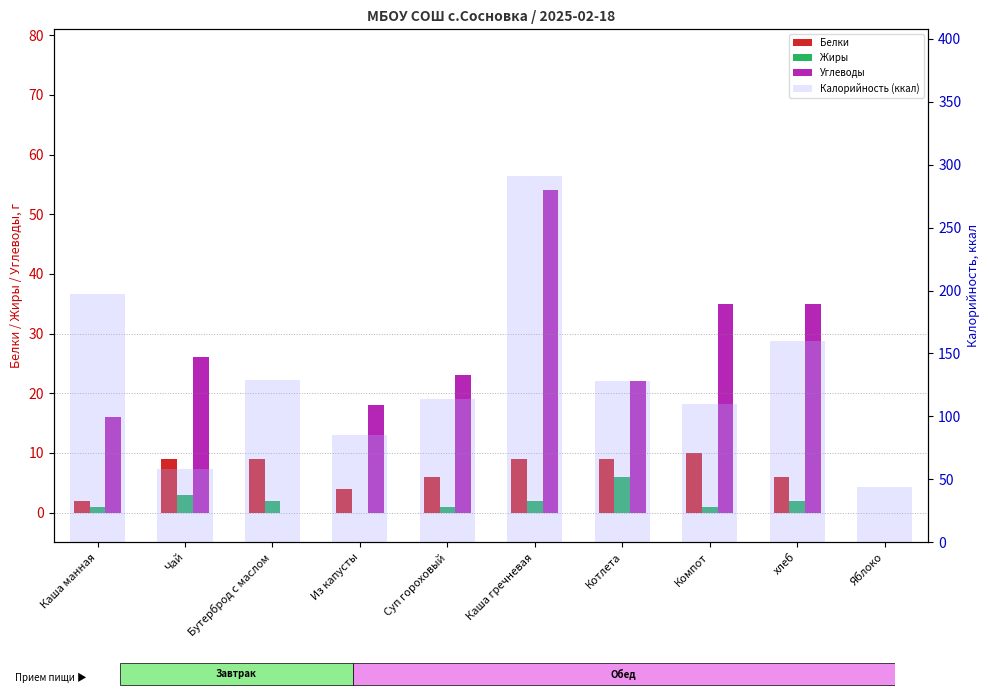

At how many categories does at least one series exceed 5?

10